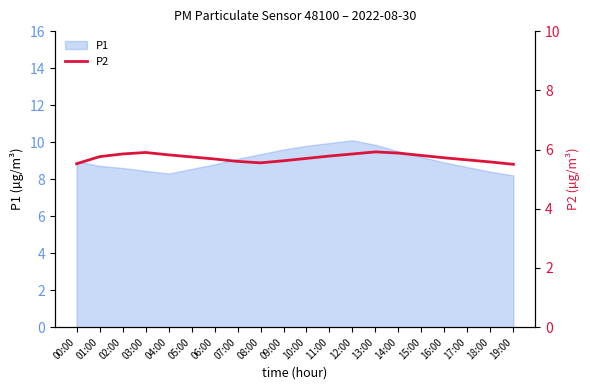

True or false: the data shows 5.9 at 03:00.

True